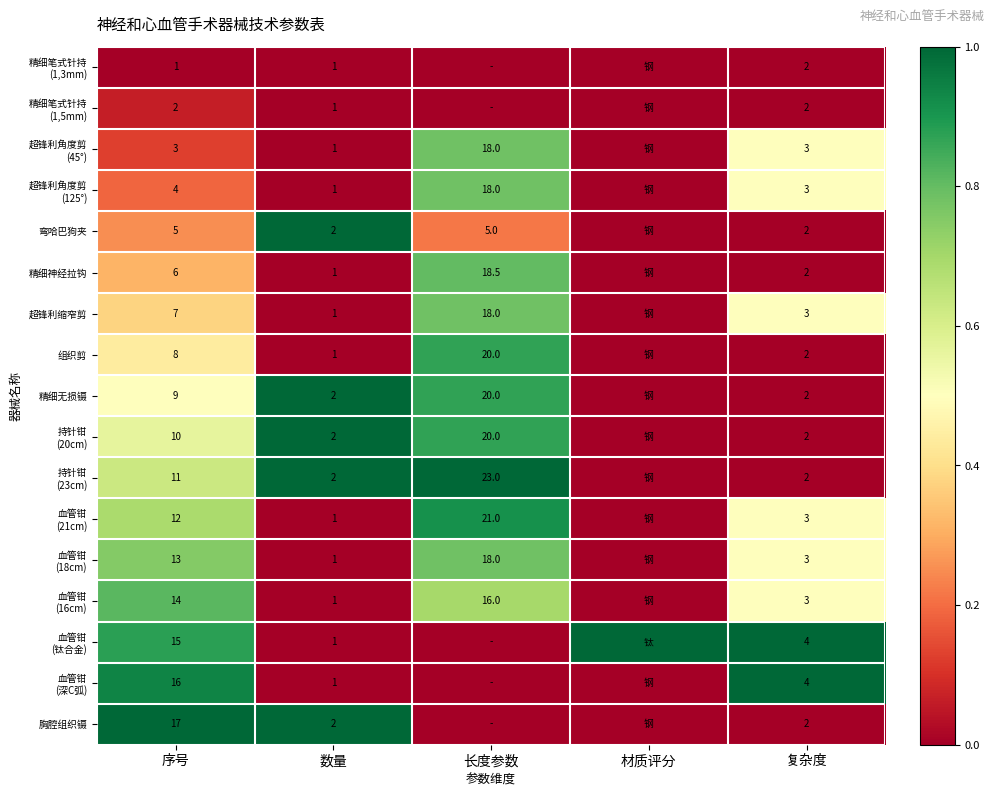

The value of 胸腔组织镊 at 数量 is 2.0. True or false?

True